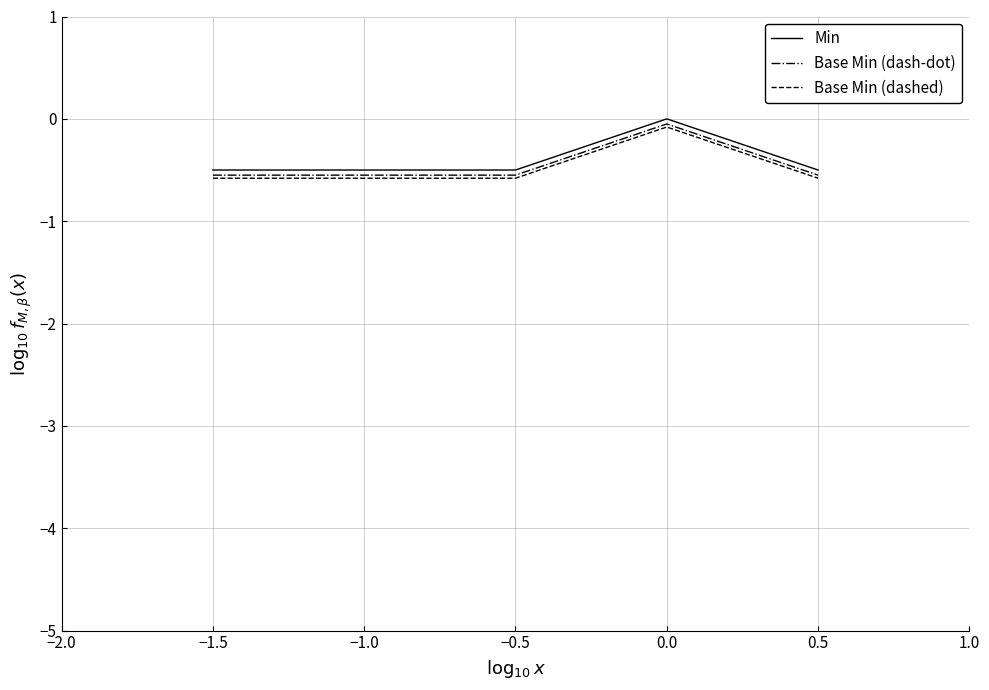

True or false: Base Min (dash-dot) and Min cross at least once.

False